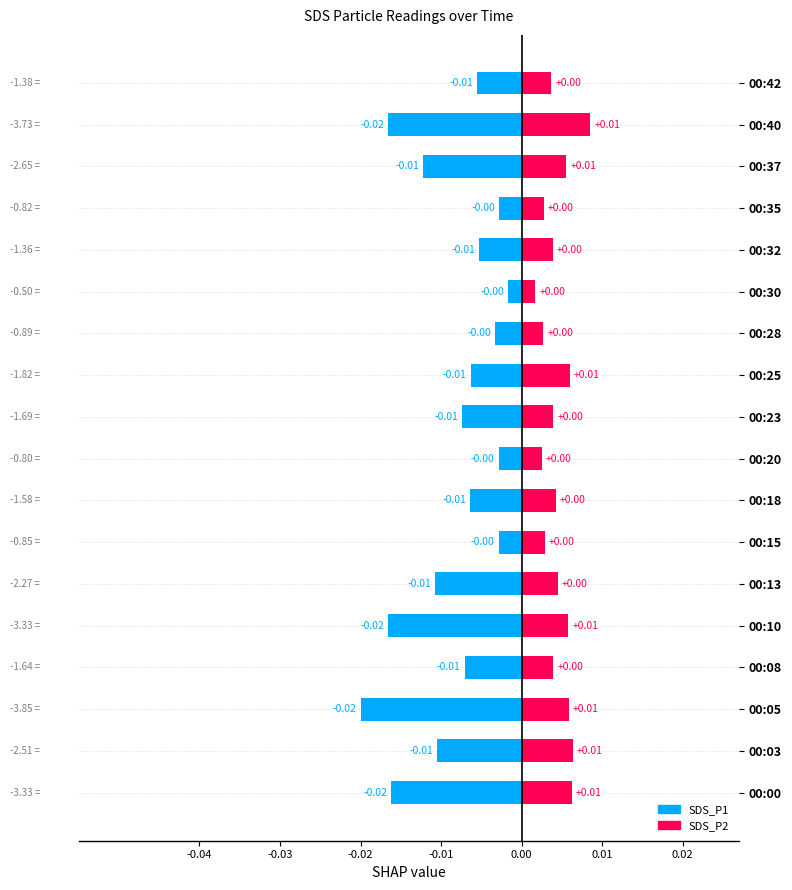

Rank the series by their maximum value, from lowest to highest.

SDS_P1, SDS_P2